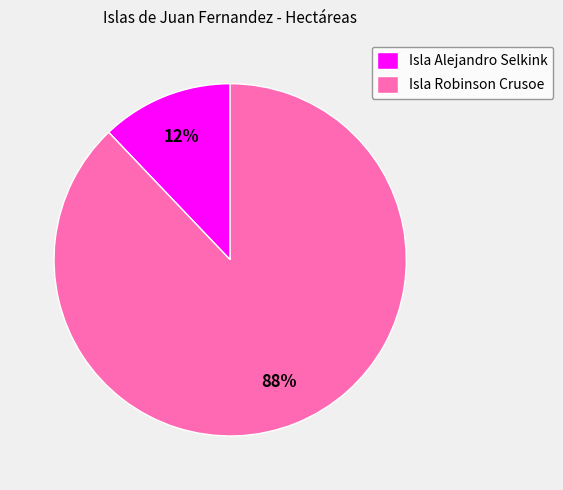

What is the majority slice?

Isla Robinson Crusoe